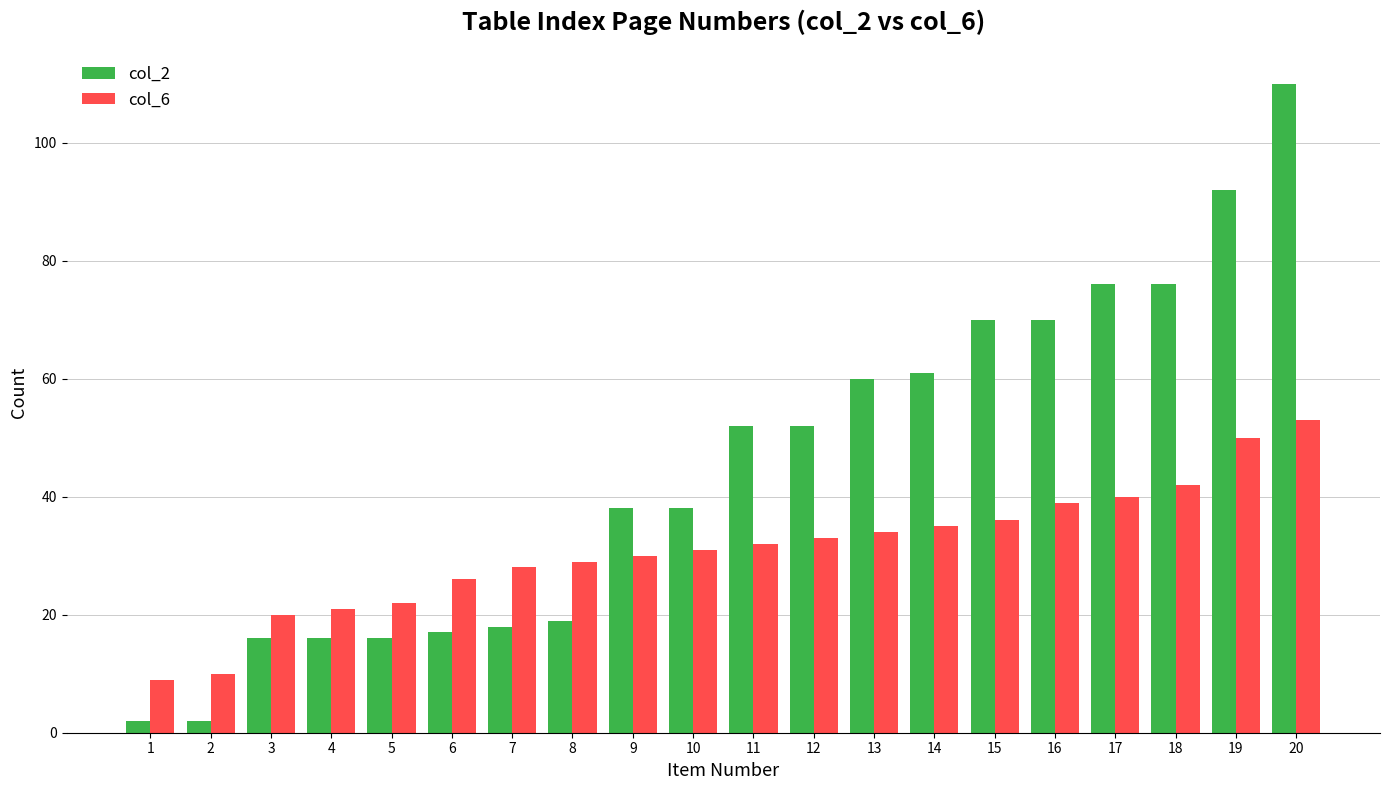

True or false: col_2 has a value of 2 at 1.

True